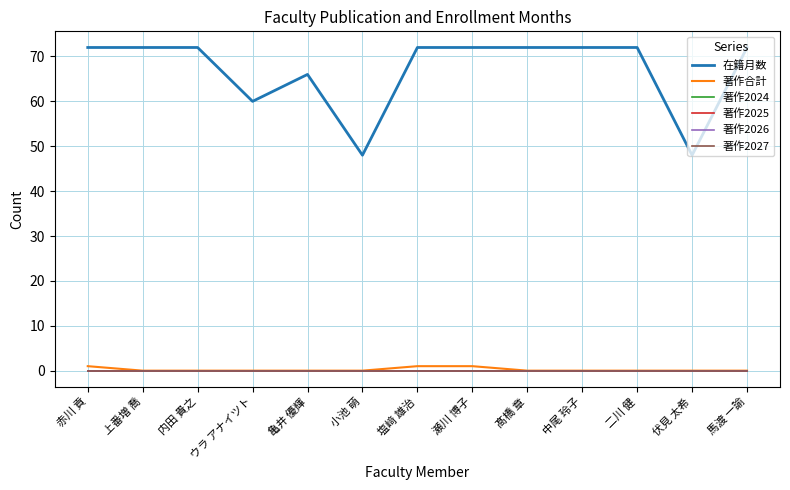

What value does the 著作合計 series have at 塩﨑 雄治?

1